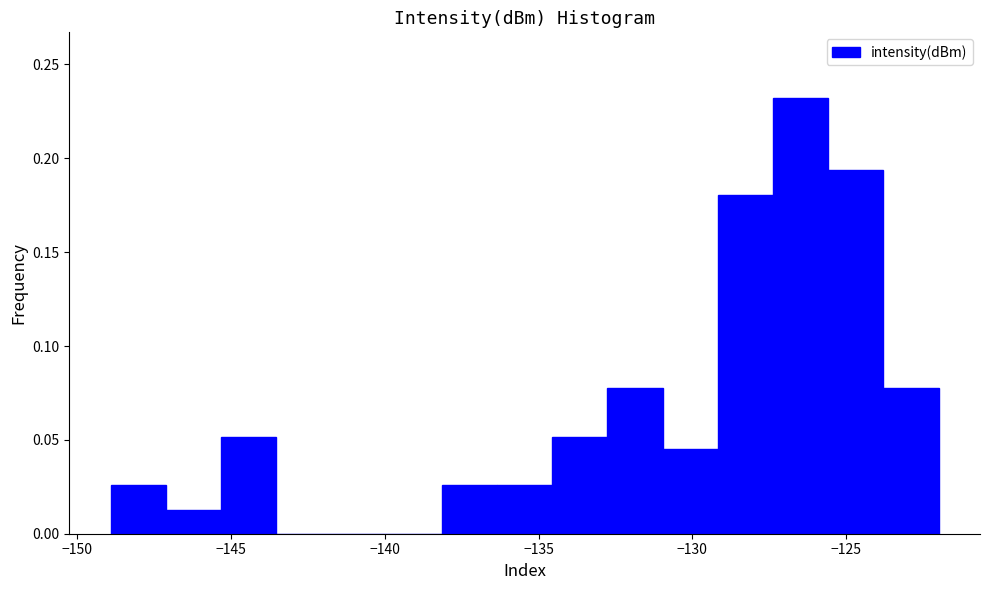

Read against the x-axis, roughly where is the centre of the tallest bar?

-126.5